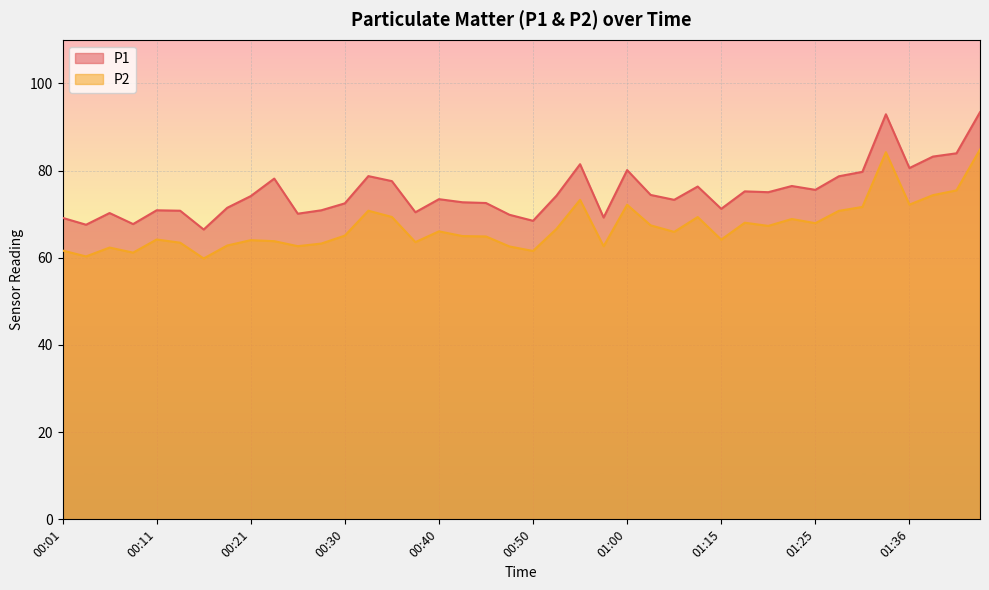

True or false: P1 and P2 intersect in this chart.

False